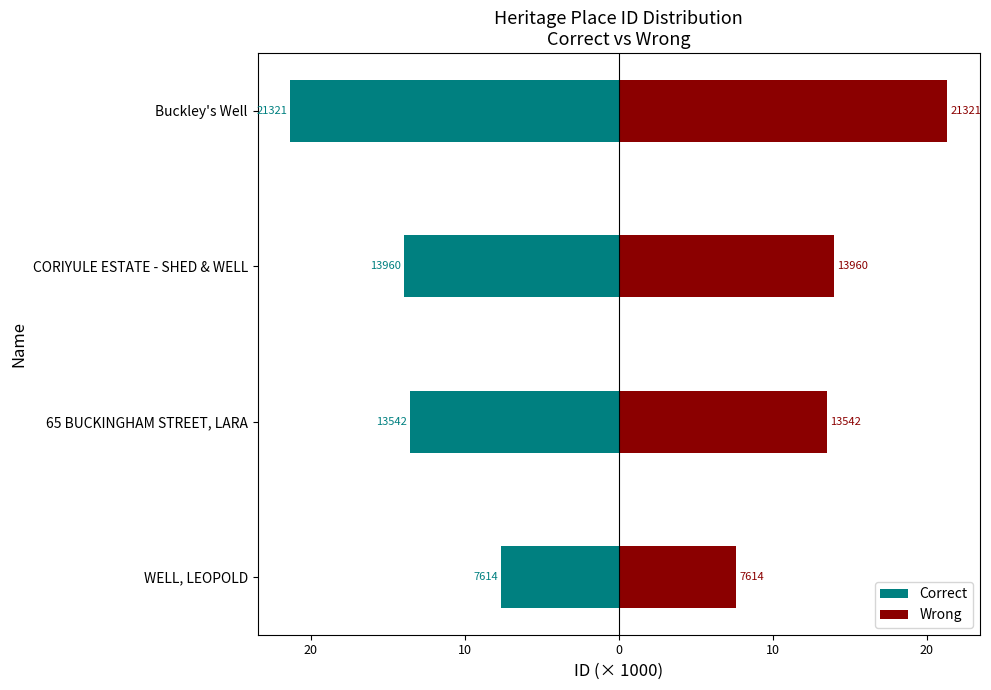

Count the number of data series in this chart.

2